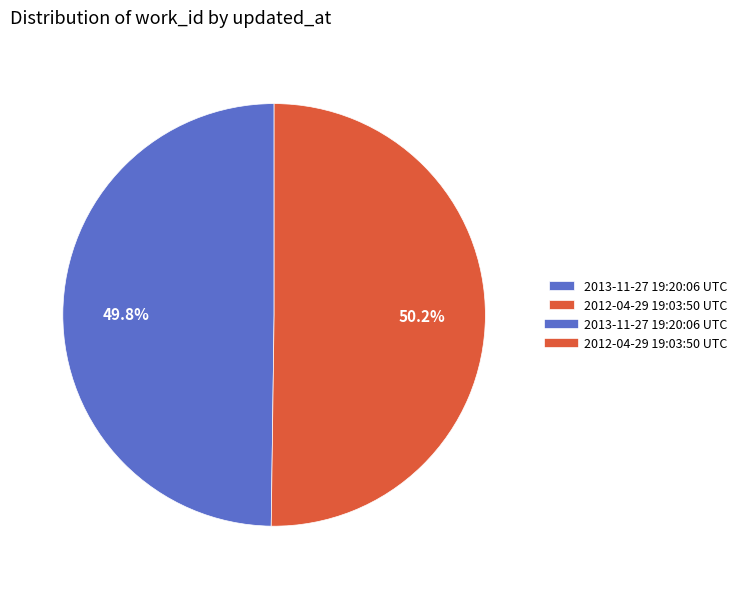

Does any single category account for the majority?

Yes